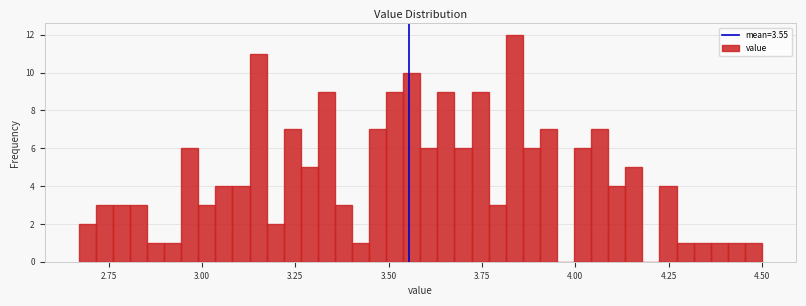

Read against the x-axis, roughly where is the centre of the tallest bar?

3.85